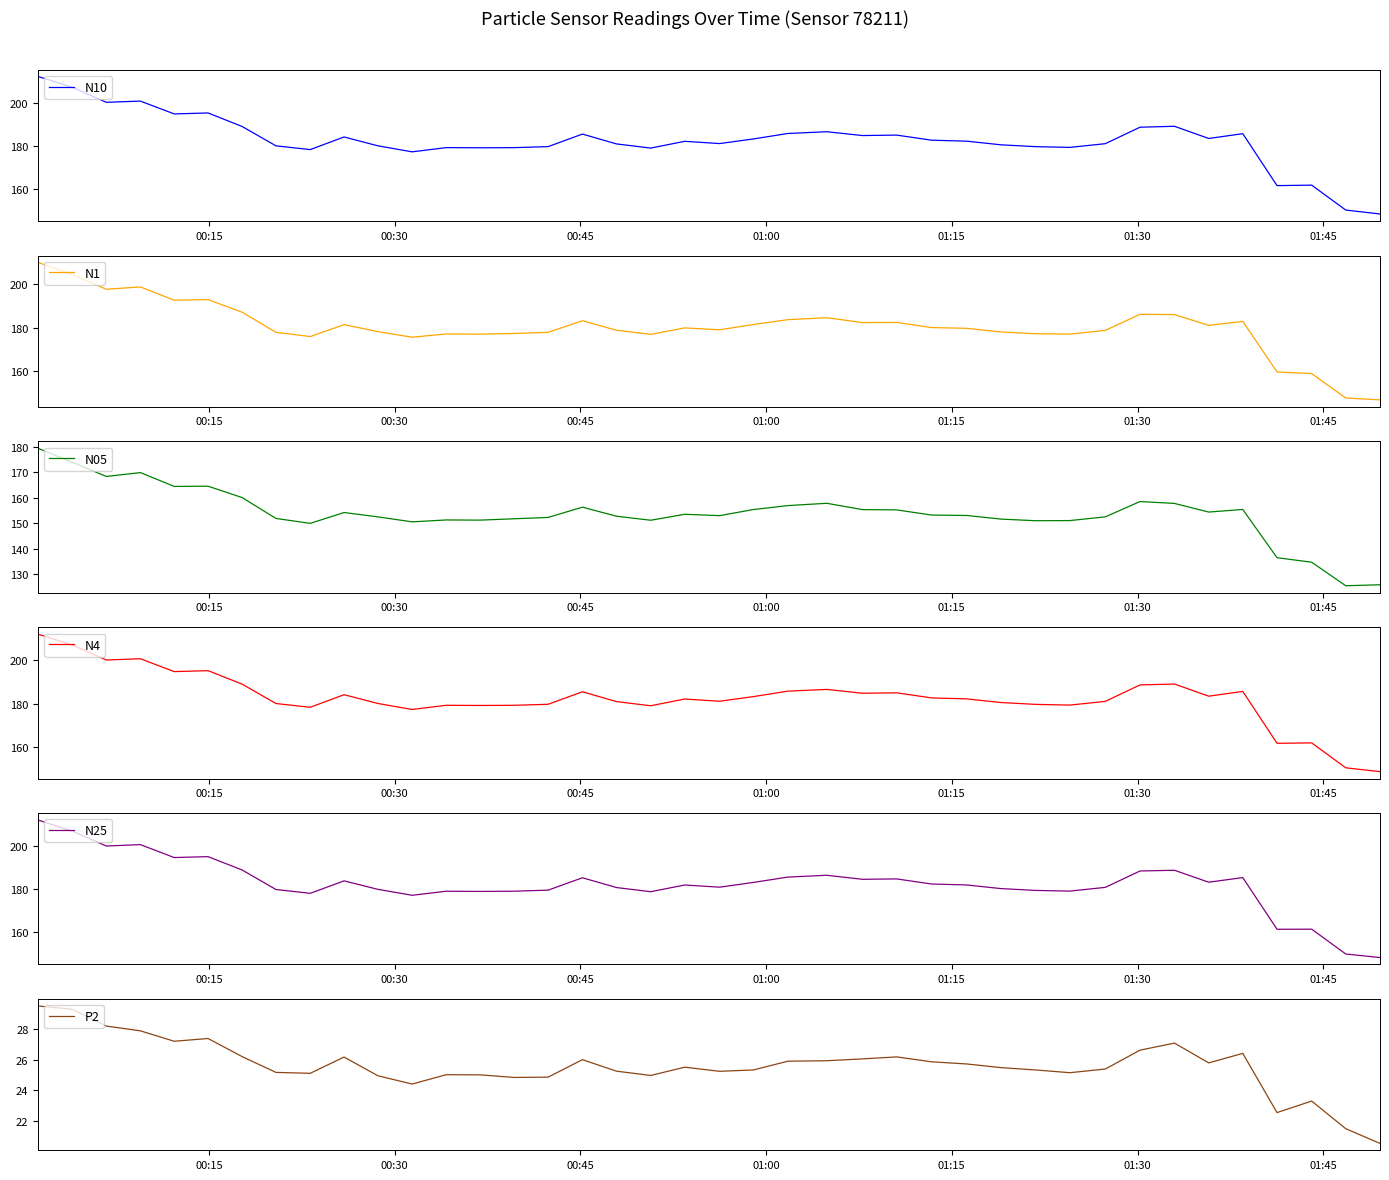

What is the difference between the second highest and minimum values in the N10 series?

58.6